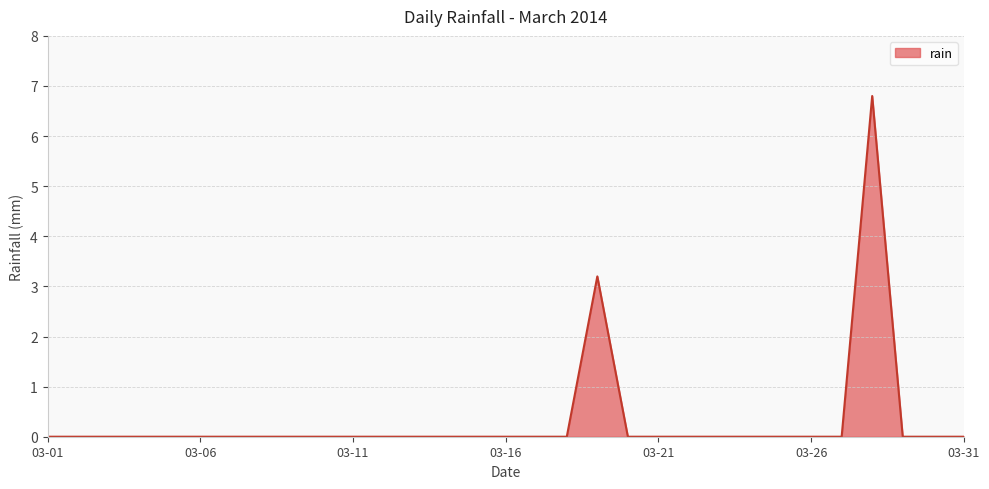

How many lines are shown in the chart?

1